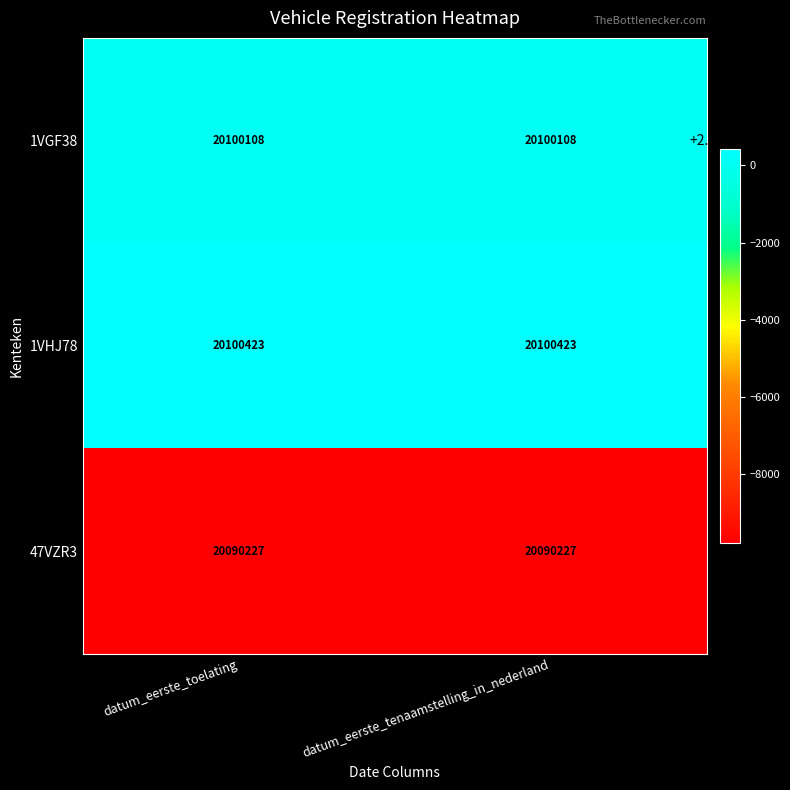

What is the difference between the highest and lowest values at datum_eerste_toelating?

10196